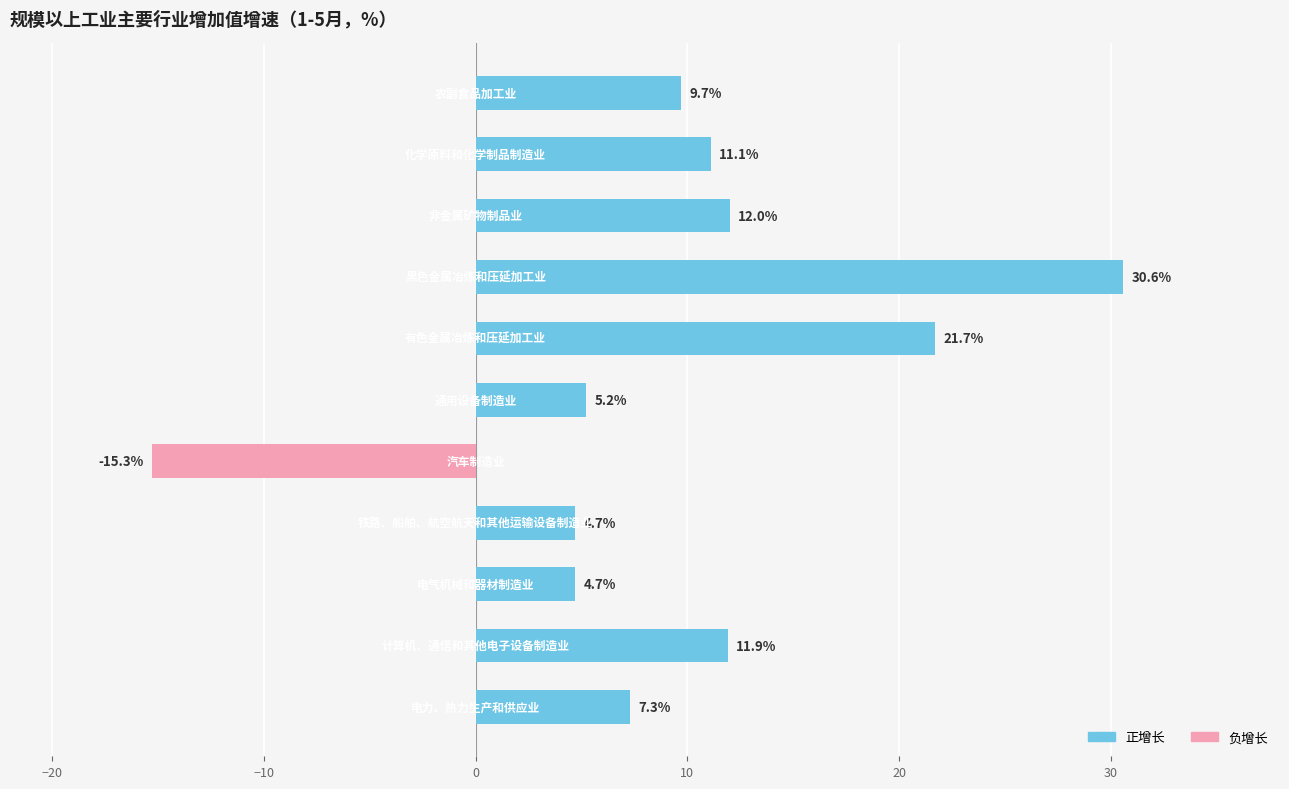

Reading top to bottom, extract all data points from this chart.

9.7	11.1	12.0	30.6	21.7	5.2	-15.3	4.7	4.7	11.9	7.3